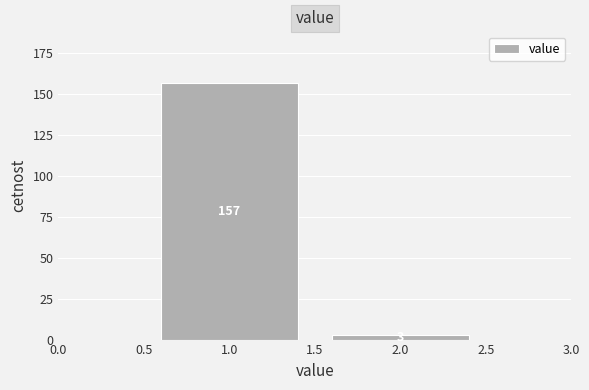

Reading left to right, transcribe this chart: for each bar, give the range it covers on the x-axis and its height.

0.5 to 1.5: 157
1.5 to 2.5: 3